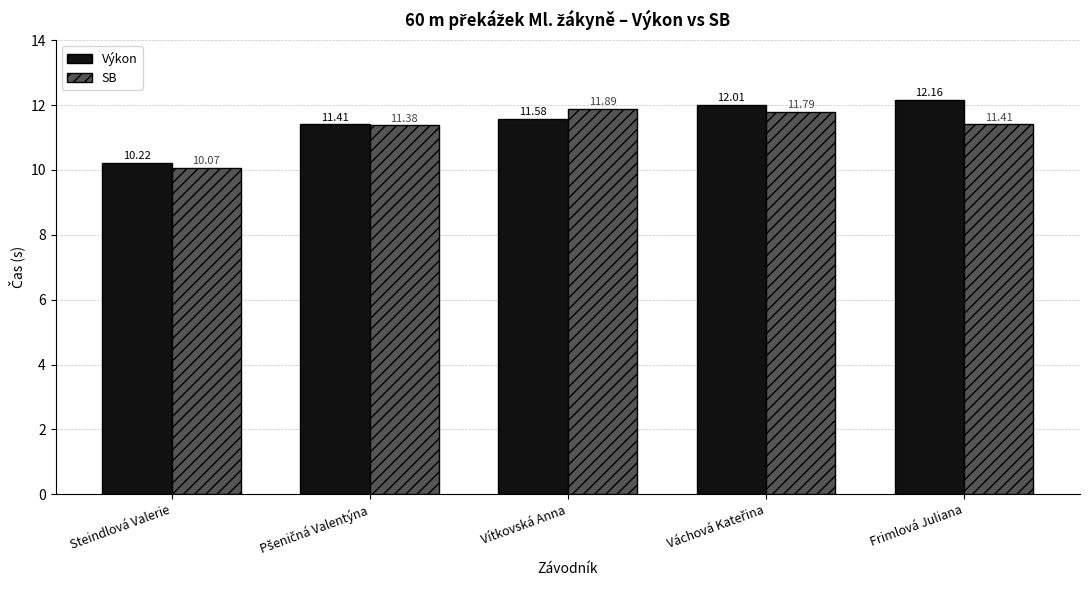

List the series in order of their overall mean, lowest first.

SB, Výkon